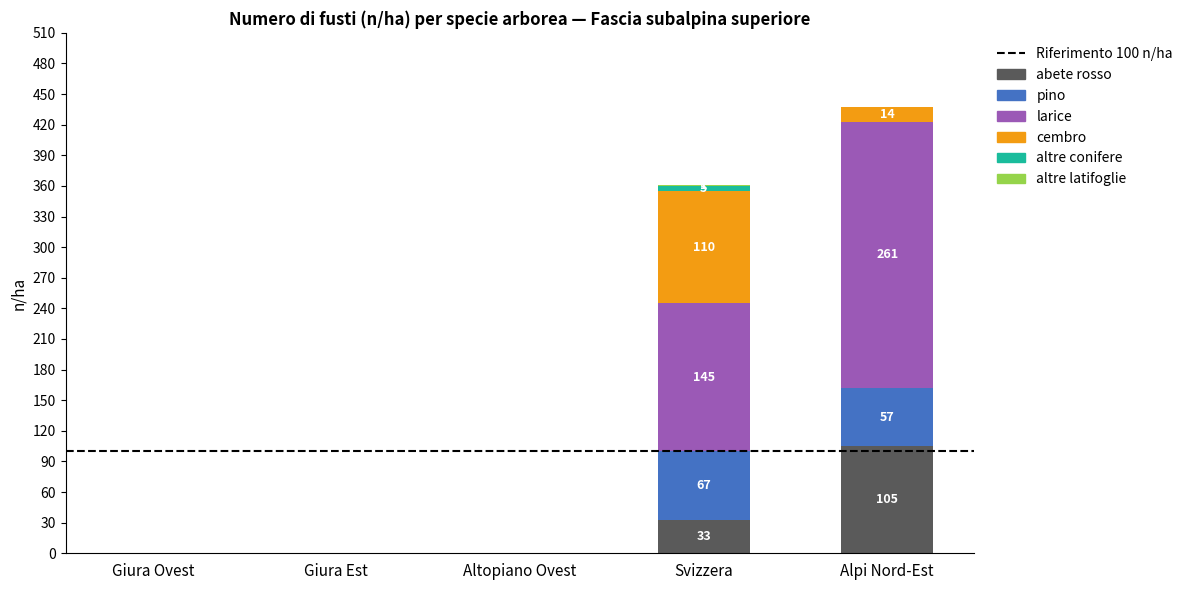

At which category is the sum across all series the highest?

Alpi Nord-Est